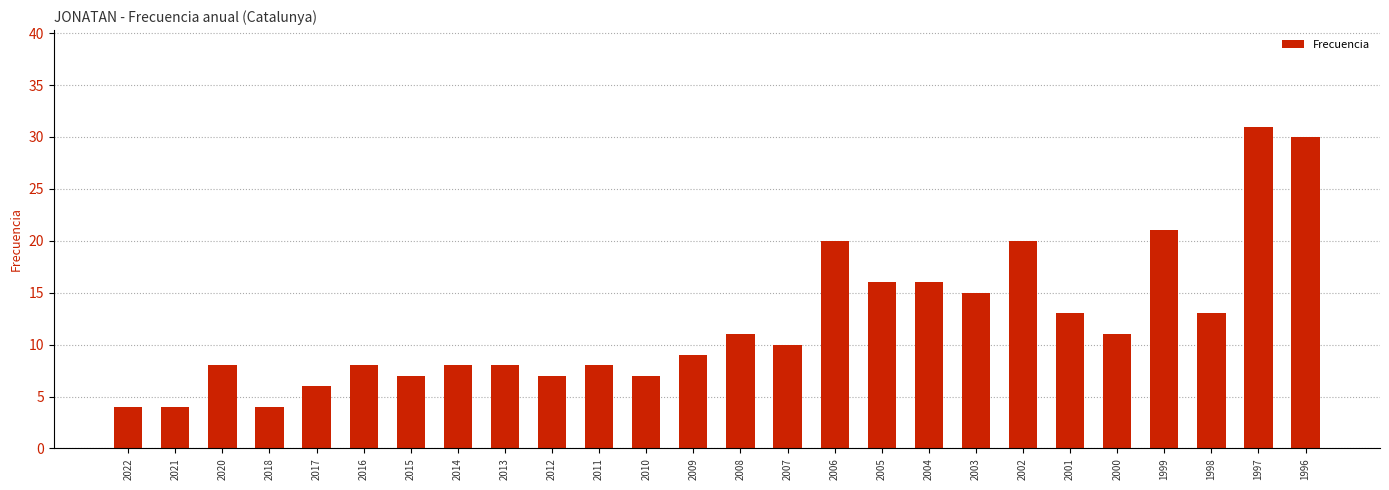

What is the maximum value shown in the chart?

31